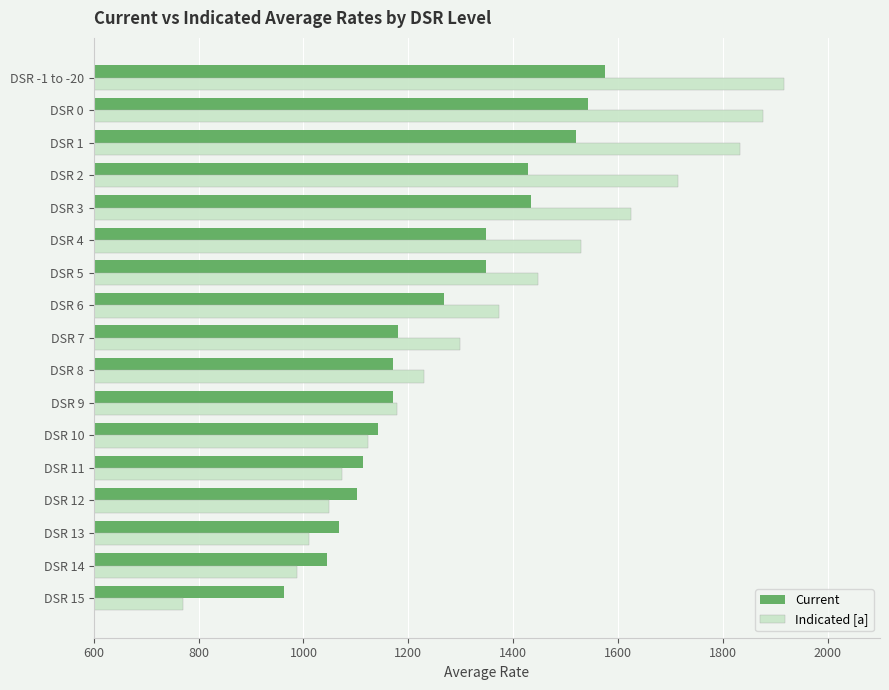

What is the total value across all series at DSR 11?

2188.1